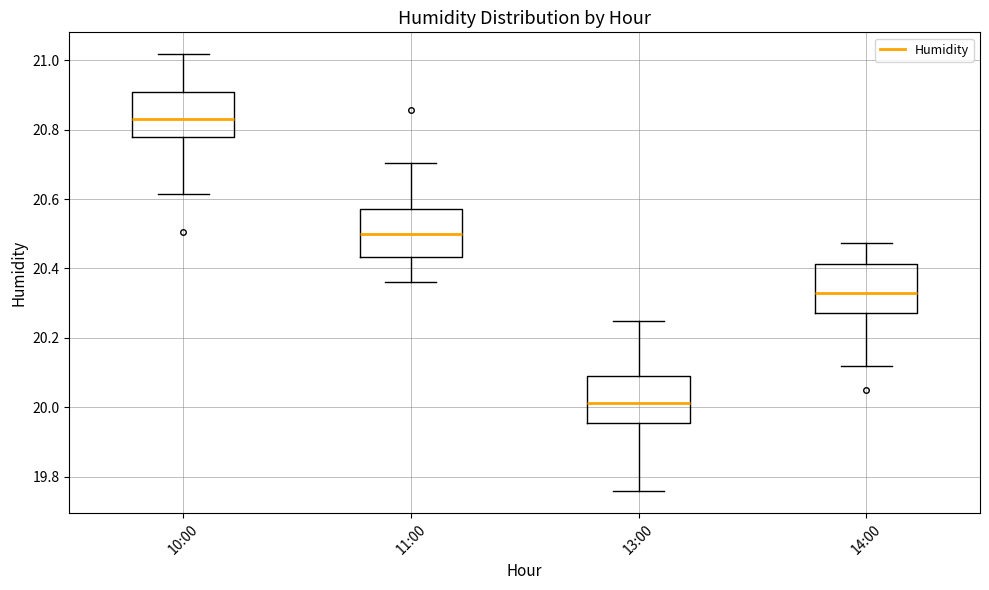

Reading left to right, read every box against the y-axis: the position of its median line, the range the box covers, and the ends of its whiskers. The values are not printed on the chart, so give them approximately, as read against the axis.

10:00: median 20.84, box 20.78 to 20.90, whiskers 20.62 to 21.02
11:00: median 20.50, box 20.44 to 20.58, whiskers 20.36 to 20.70
13:00: median 20.02, box 19.96 to 20.10, whiskers 19.76 to 20.24
14:00: median 20.34, box 20.28 to 20.42, whiskers 20.12 to 20.48